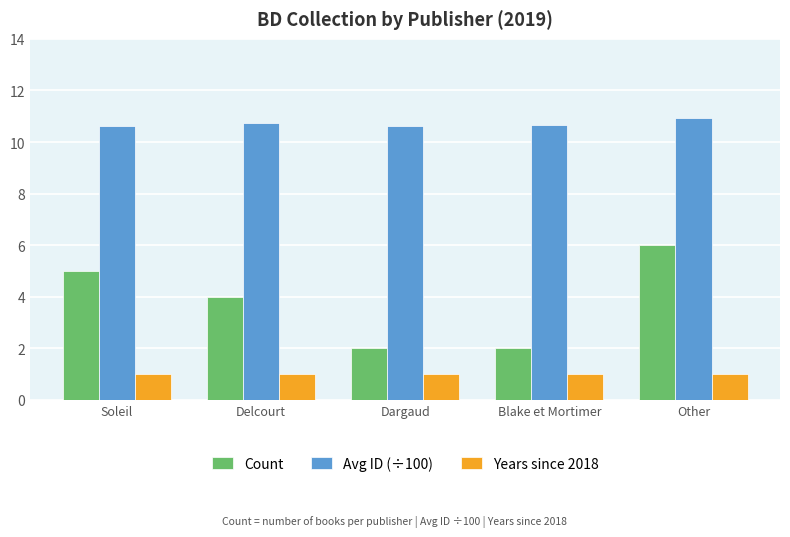

What is the average value of the Years since 2018 series?

1.0